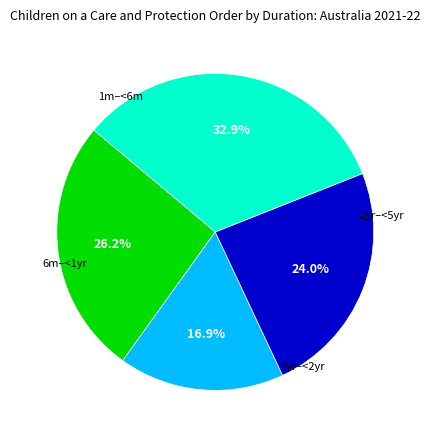

Is there a majority slice in this chart?

No